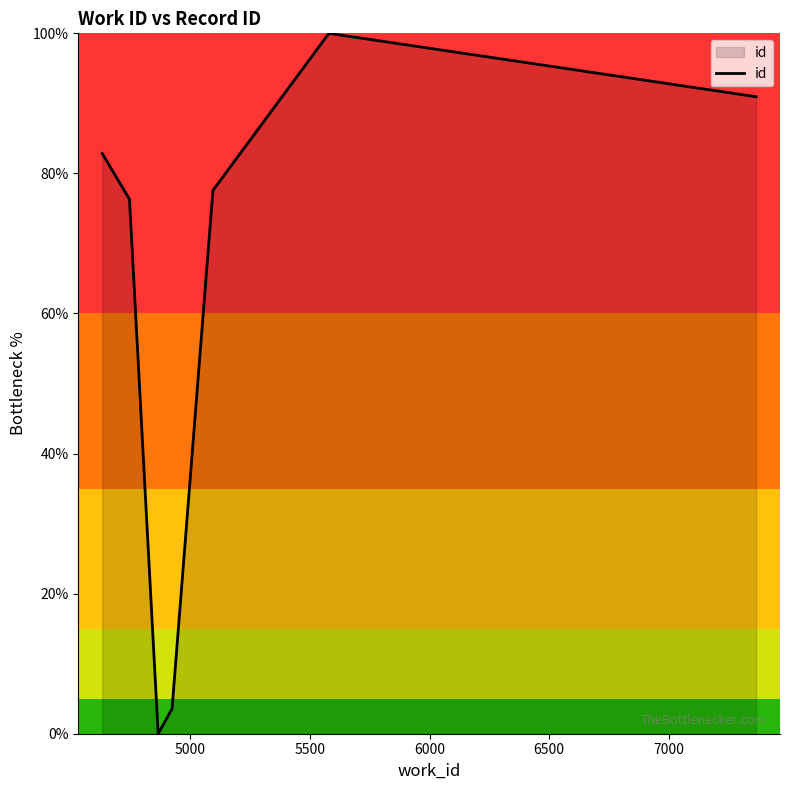

Reading left to right, transcribe all the data shown in this chart.

82.8	76.3	76.3	0.0	3.6	77.6	100.0	90.9